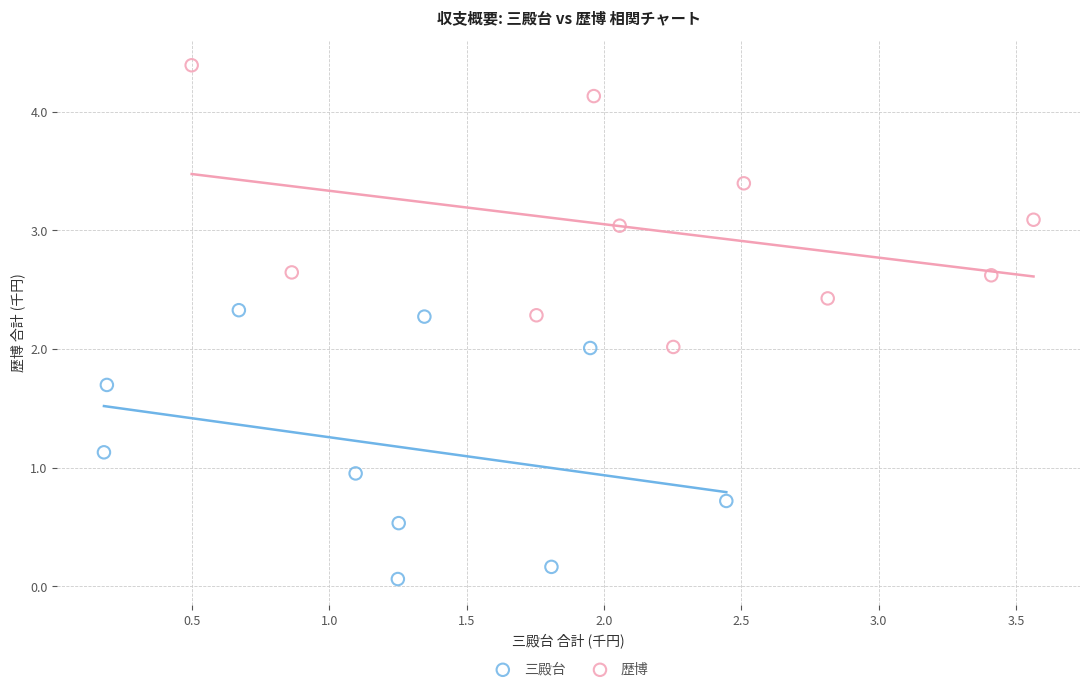

Which series reaches the minimum Y coordinate?

三殿台